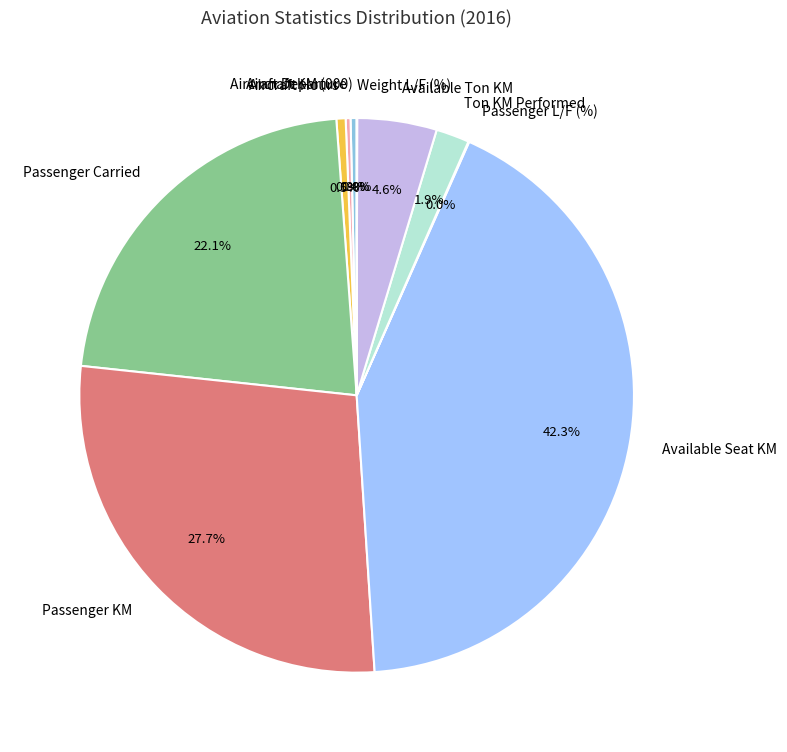

What percentage is the Available Ton KM slice, to the nearest percent?

5%